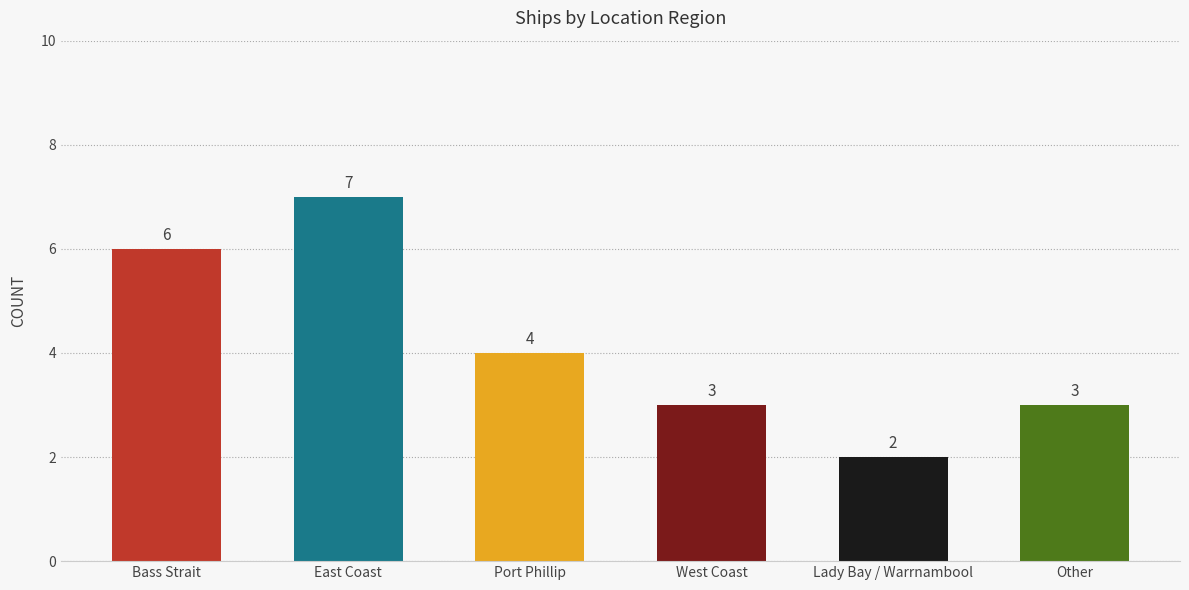

Reading right to left, what are all the values shown in this chart?

3	2	3	4	7	6